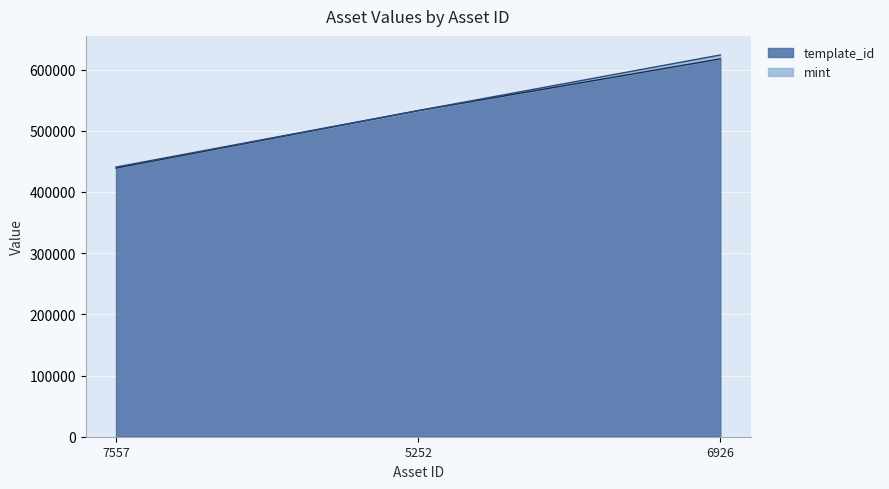

What is the value of the 3rd point from the left?

617504